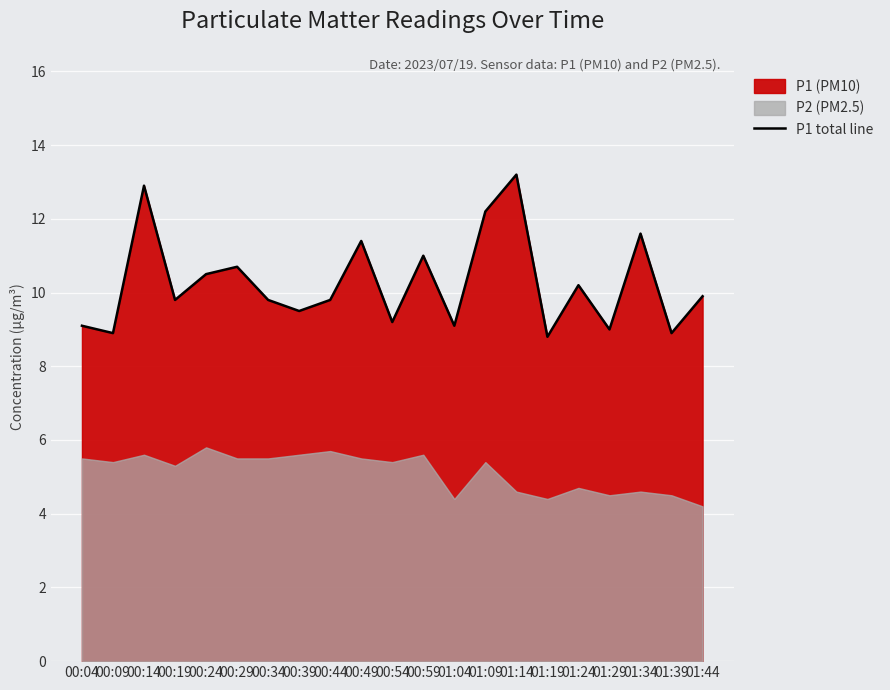

List the labels in order of value, smallest first.

01:19, 00:09, 01:39, 01:29, 00:04, 01:04, 00:54, 00:39, 00:19, 00:34, 00:44, 01:44, 01:24, 00:24, 00:29, 00:59, 00:49, 01:34, 01:09, 00:14, 01:14